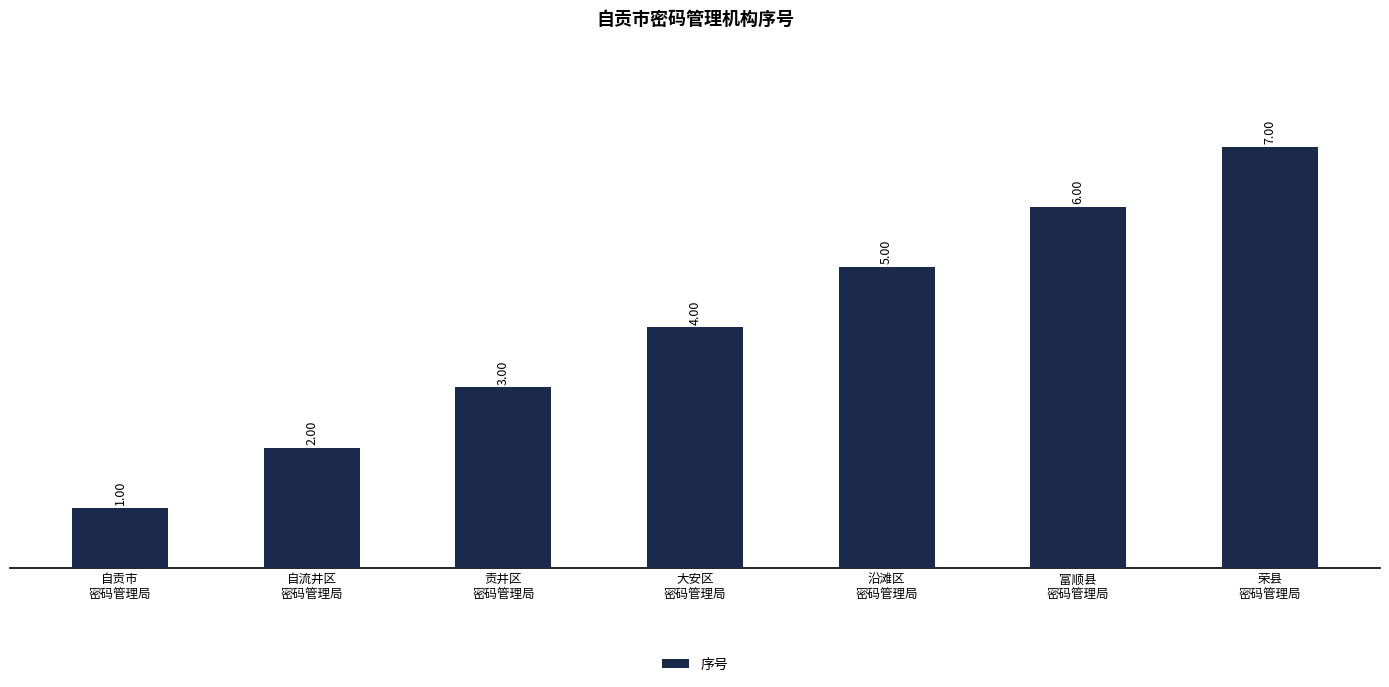

What is the sum of the values at 贡井区
密码管理局 and 大安区
密码管理局?

7